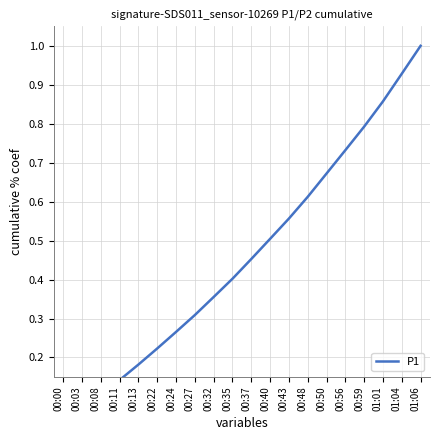

True or false: the data shows 0.3 at 00:13.

False